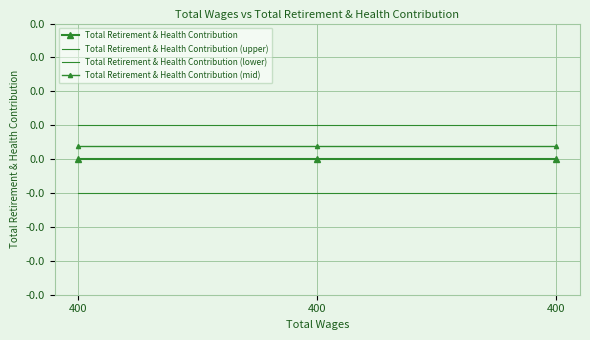

At how many categories does at least one series exceed 0?

3